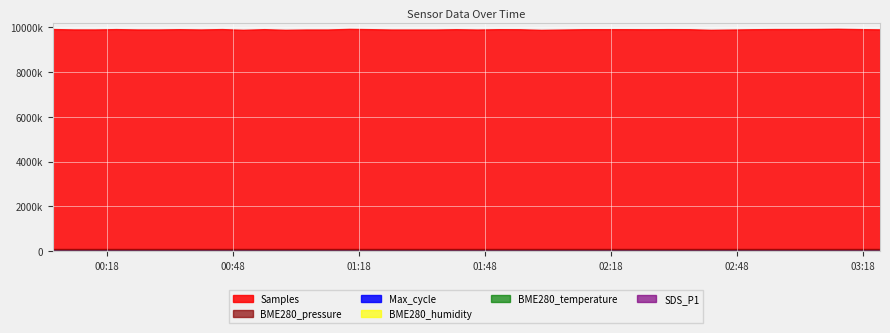

True or false: BME280_temperature and Max_cycle cross at least once.

False